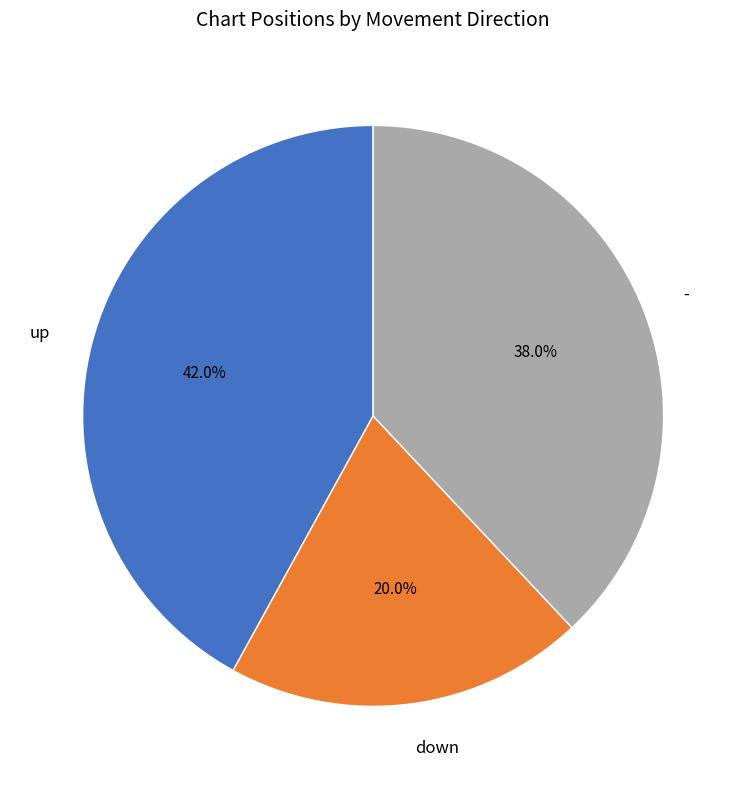

What is the smallest slice in the pie chart?

down